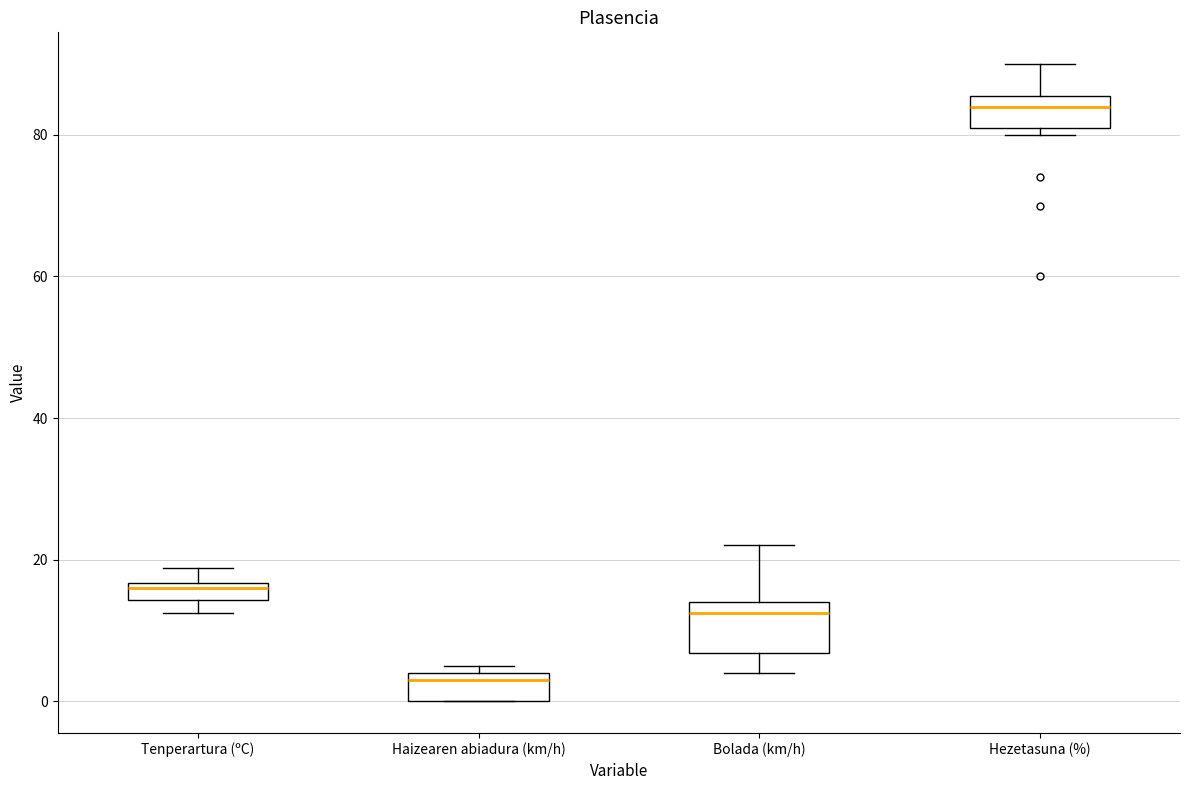

Comparing the boxes themselves (not the whiskers), which one is the tallest?

Bolada (km/h)